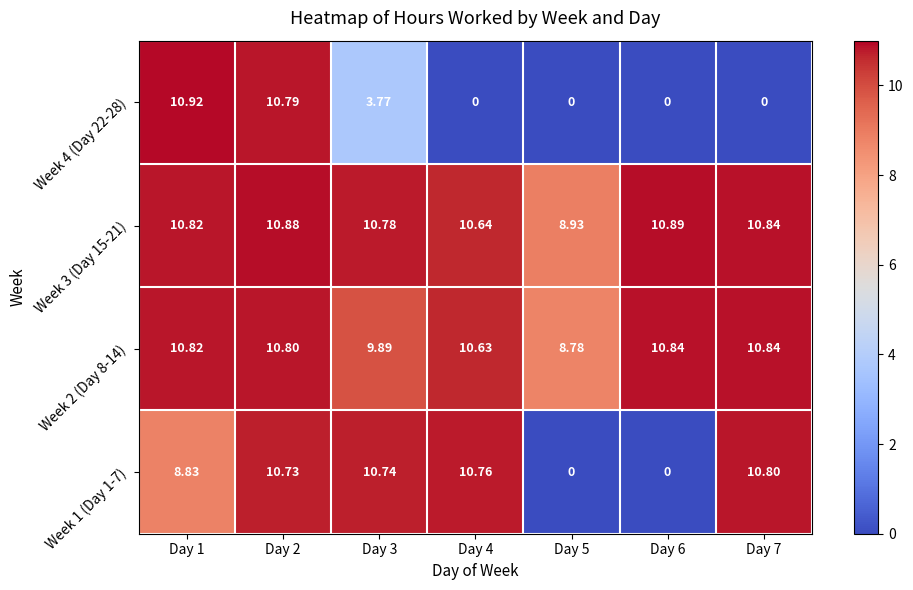

Which series has the largest range (max minus min)?

Week 4 (Day 22-28)